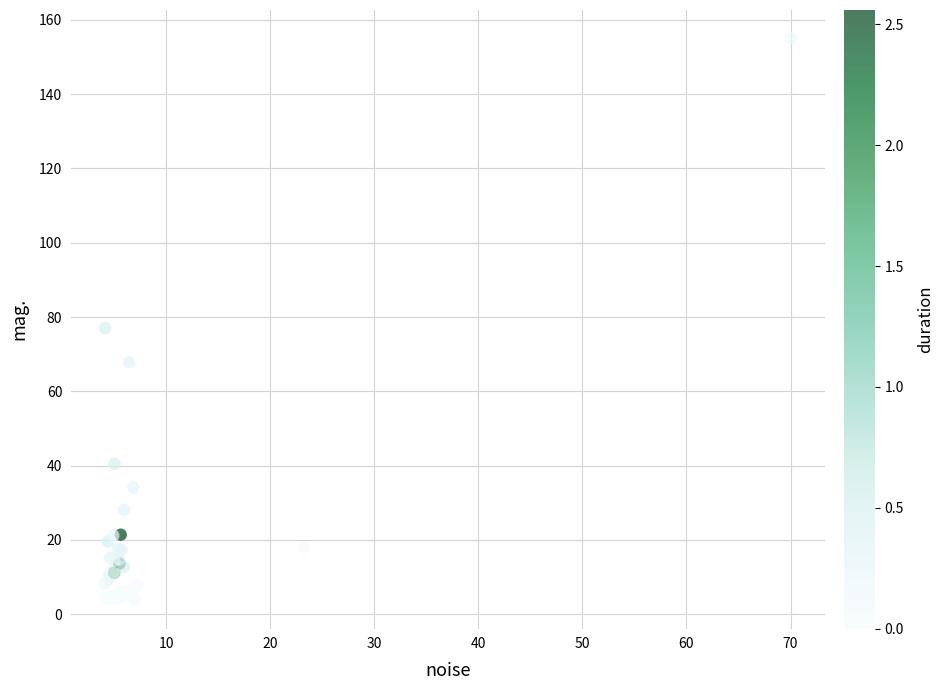

What Y value in the scatter plot is closest to 79?

77.0